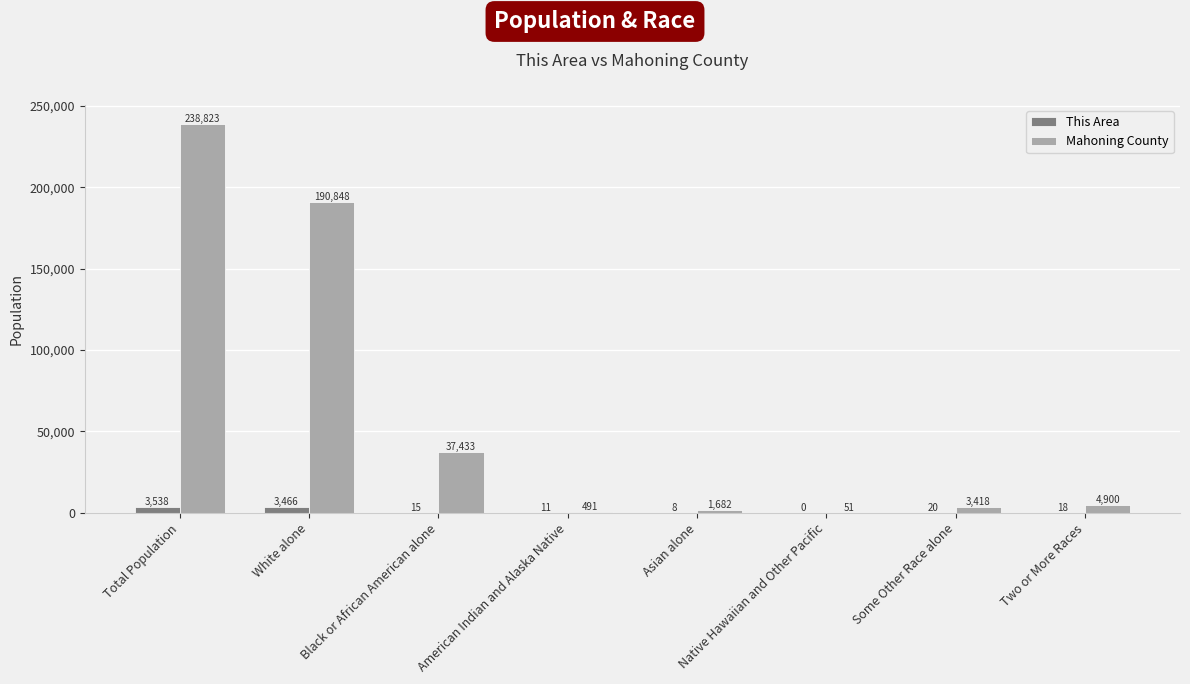

Reading left to right, extract all data points from this chart.

This Area: 3538	3466	15	11	8	0	20	18
Mahoning County: 238823	190848	37433	491	1682	51	3418	4900